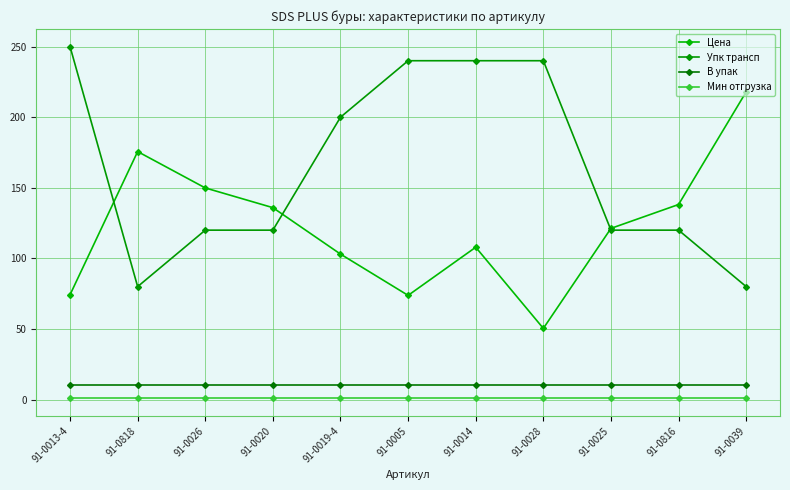

At which category is the sum across all series the highest?

91-0014